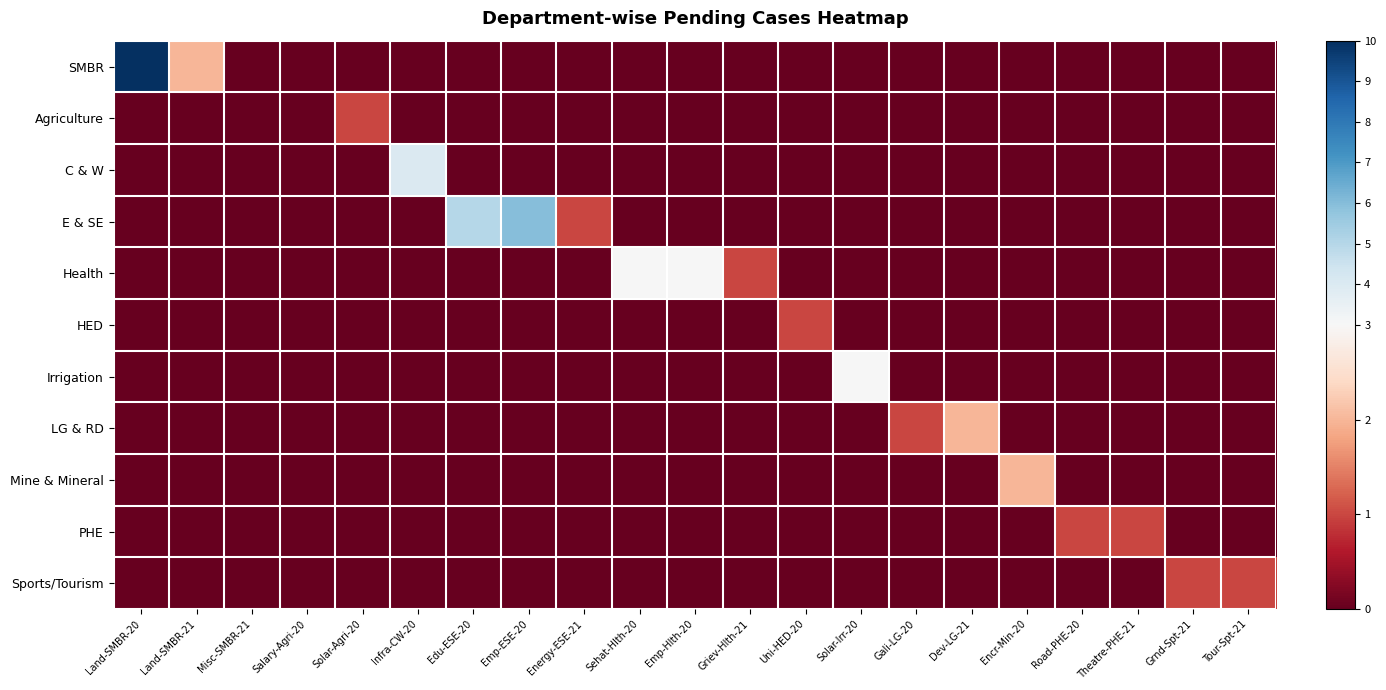

At which category is the sum across all series the highest?

Land-SMBR-20